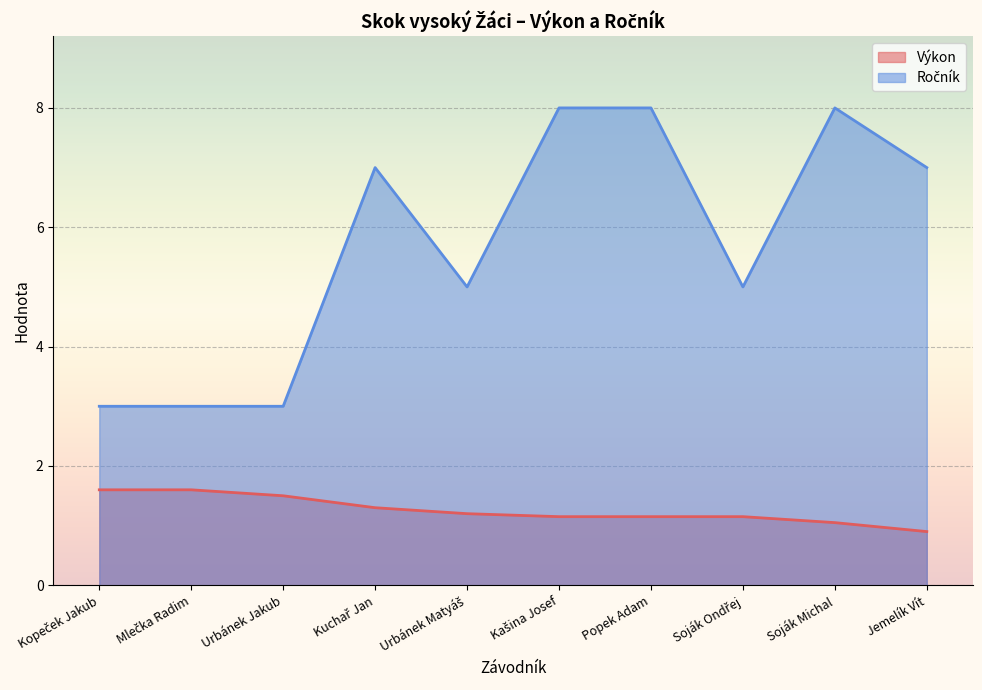

Between Urbánek Matyáš and Mlečka Radim, which is larger?

Mlečka Radim